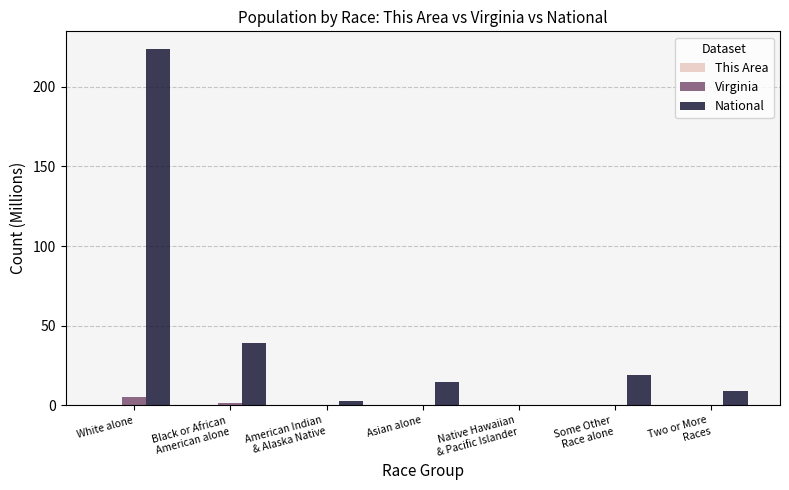

The National series shows 140.3 at White alone. True or false?

False